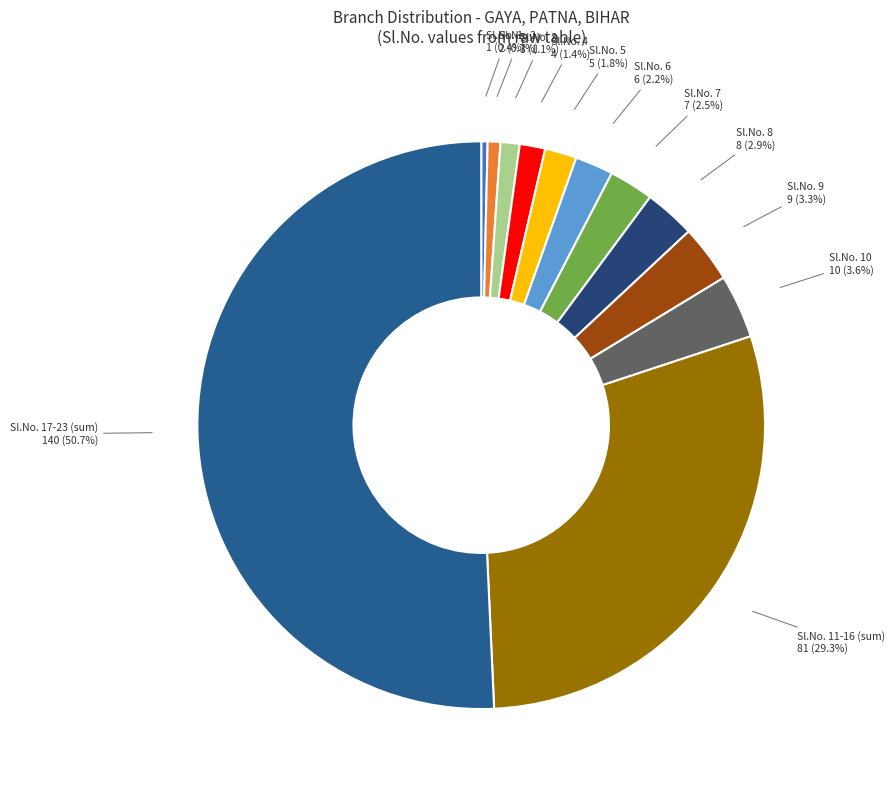

How many segments does this pie chart have?

12